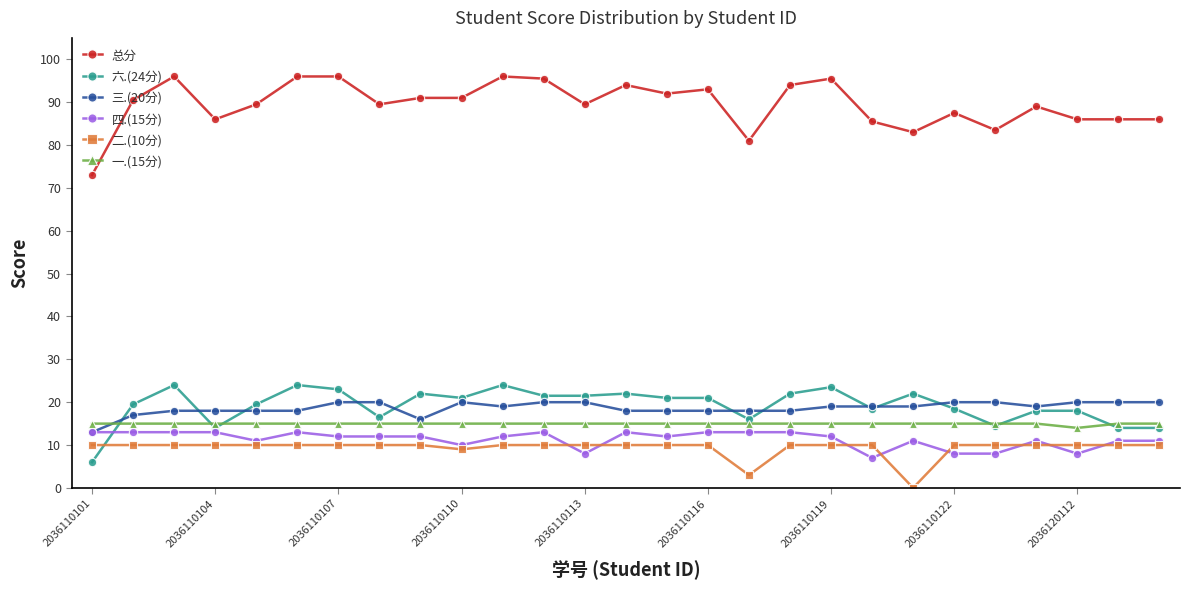

What is the value of the 总分 point at the 8th from the left?

89.5